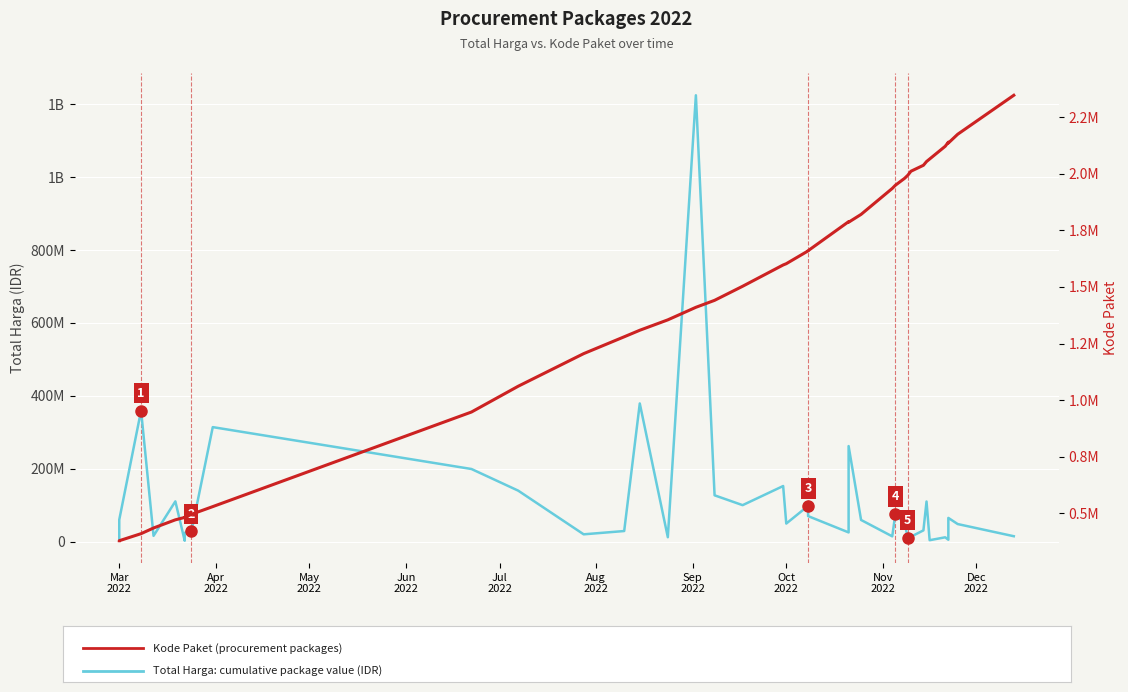

True or false: Kode Paket and Total Harga cross at least once.

False